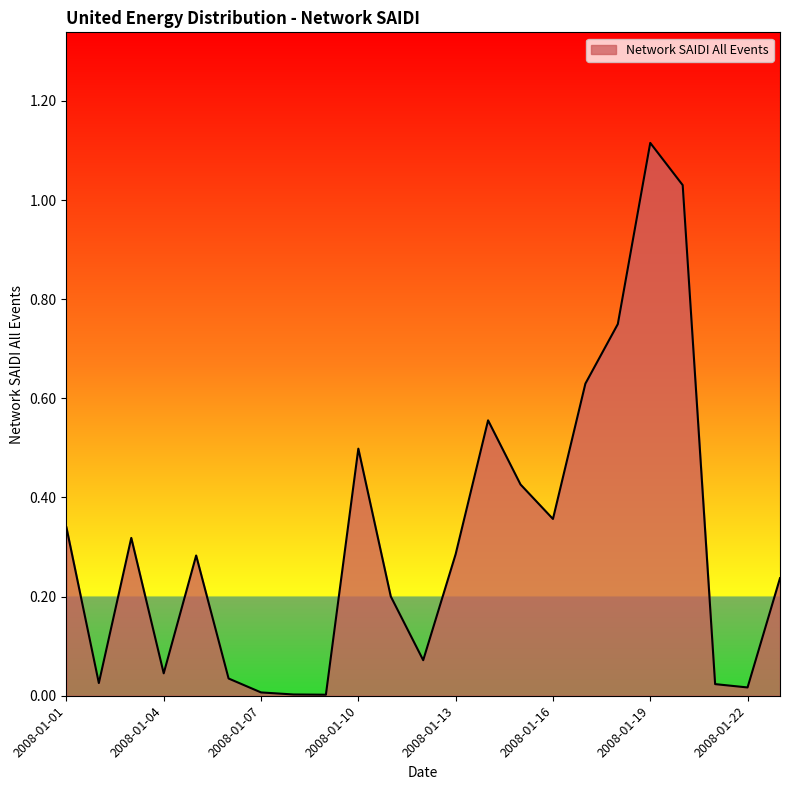

Does the chart have visible grid lines?

No